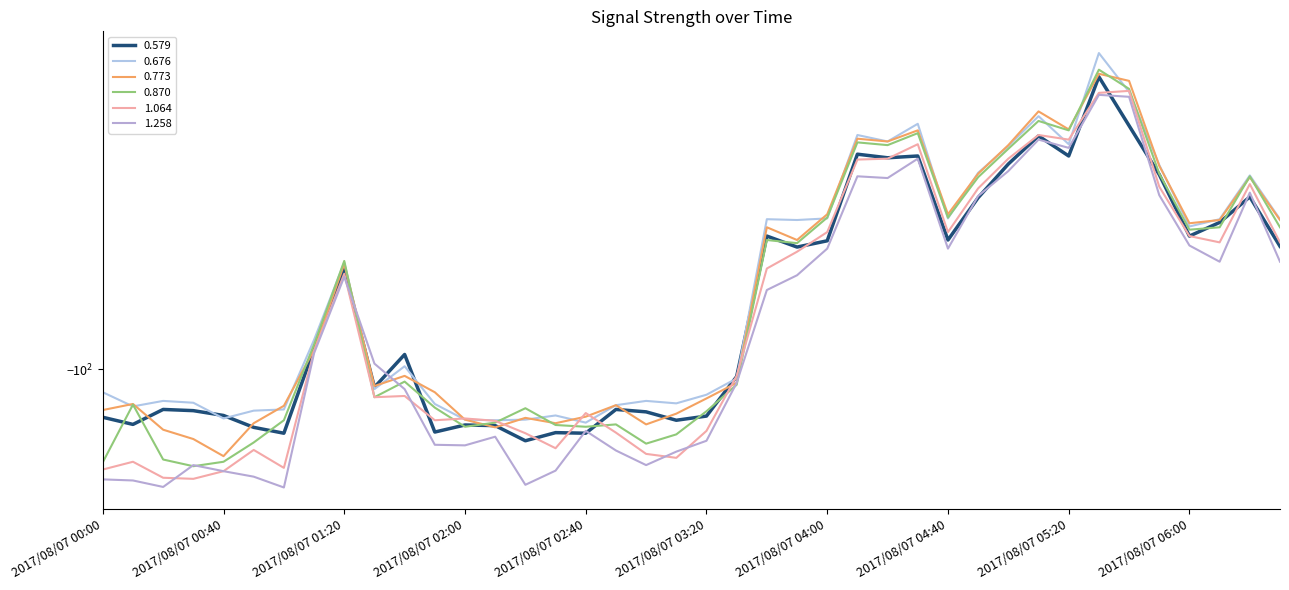

What is the maximum value for 1.064?

-64.9